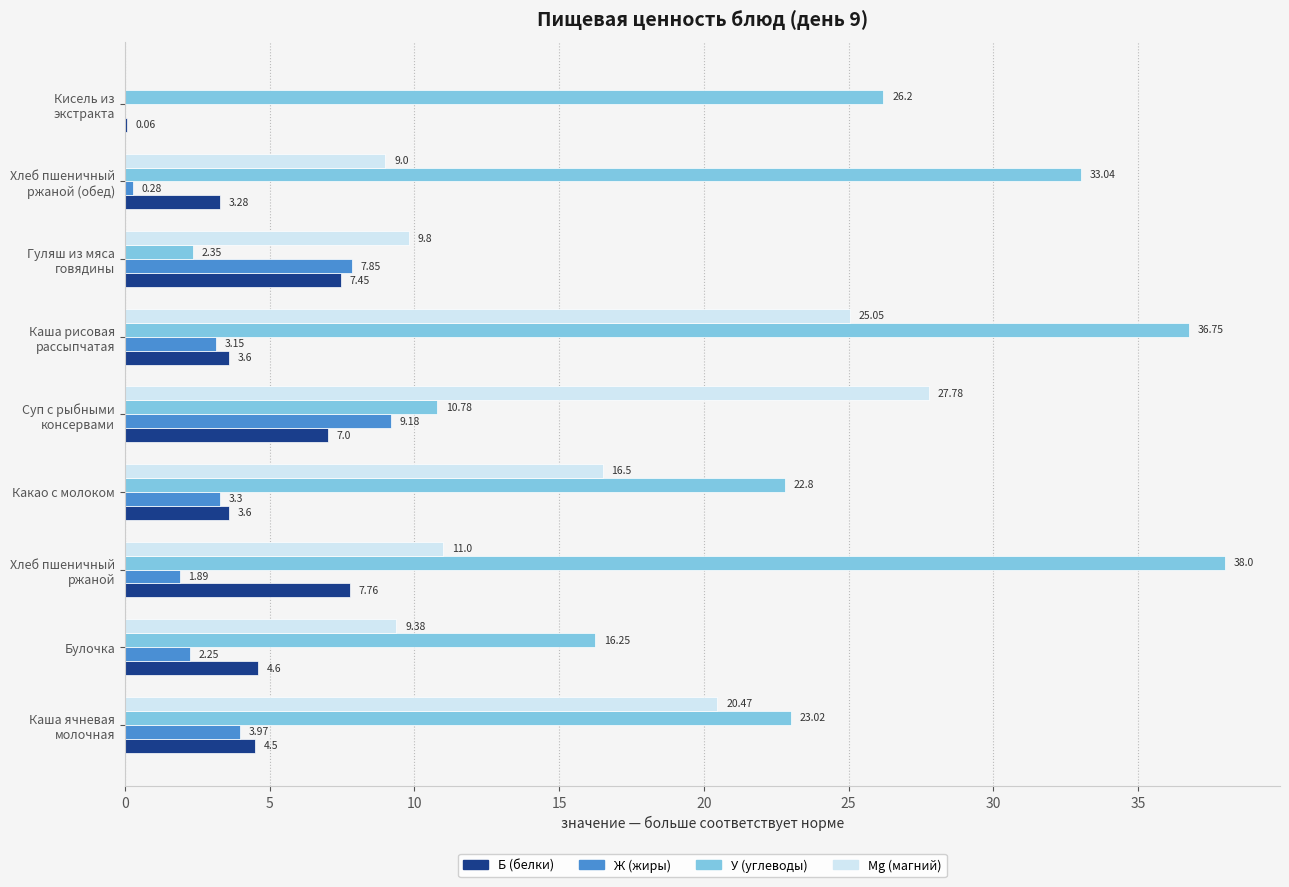

Which series has the widest spread of values?

У (углеводы)